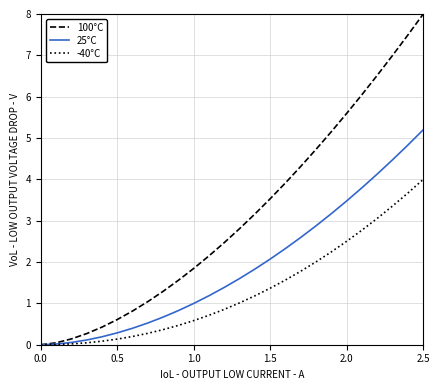

At how many categories does at least one series exceed 5?

7